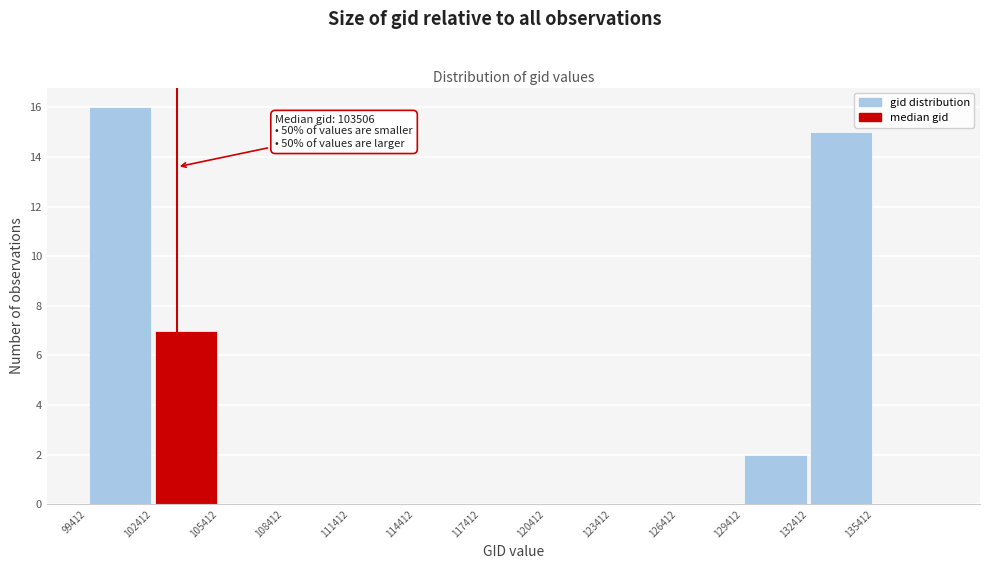

Over which range of the x-axis is the bar tallest?

99500 to 102500